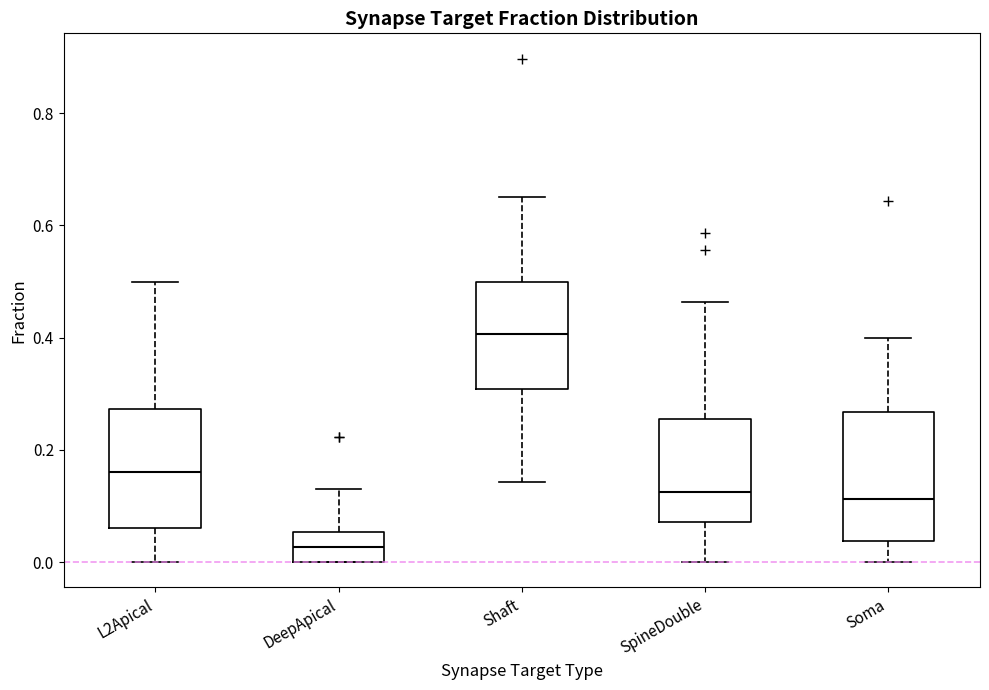

Reading left to right, read every box against the y-axis: the position of its median line, the range the box covers, and the ends of its whiskers. The values are not printed on the chart, so give them approximately, as read against the axis.

L2Apical: median 0.16, box 0.06 to 0.28, whiskers 0.00 to 0.50
DeepApical: median 0.02, box 0.00 to 0.06, whiskers 0.00 to 0.14
Shaft: median 0.40, box 0.30 to 0.50, whiskers 0.14 to 0.66
SpineDouble: median 0.12, box 0.08 to 0.26, whiskers 0.00 to 0.46
Soma: median 0.12, box 0.04 to 0.26, whiskers 0.00 to 0.40